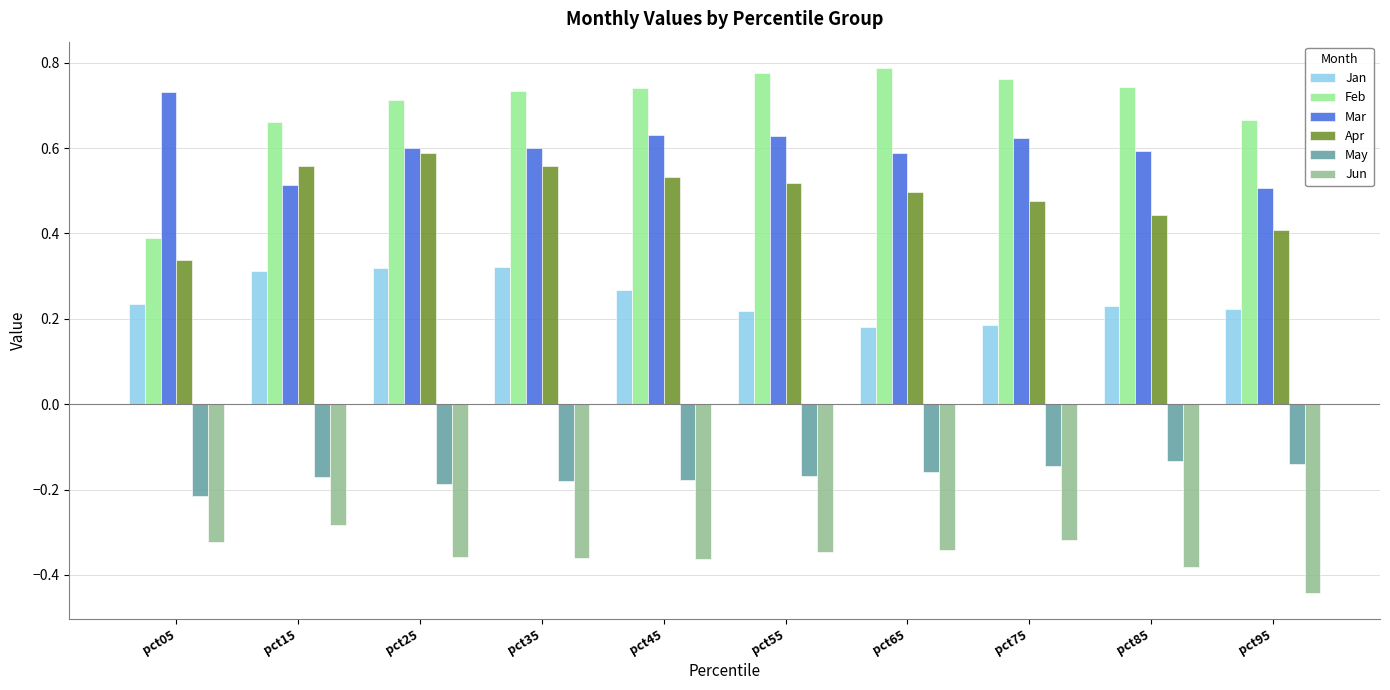

The Feb series shows 0.7 at pct15. True or false?

True